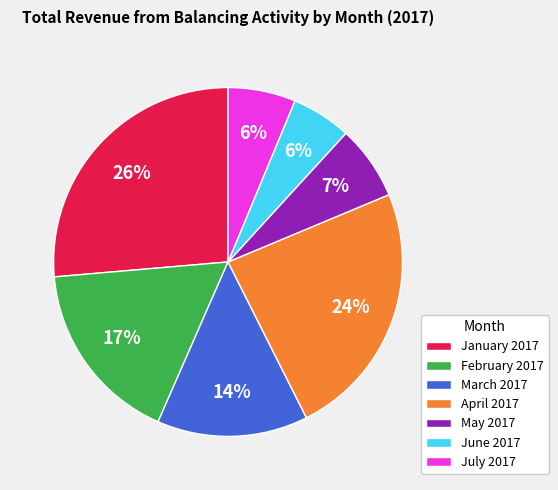

To the nearest percent, what is the combined percentage of April 2017 and March 2017?

38%